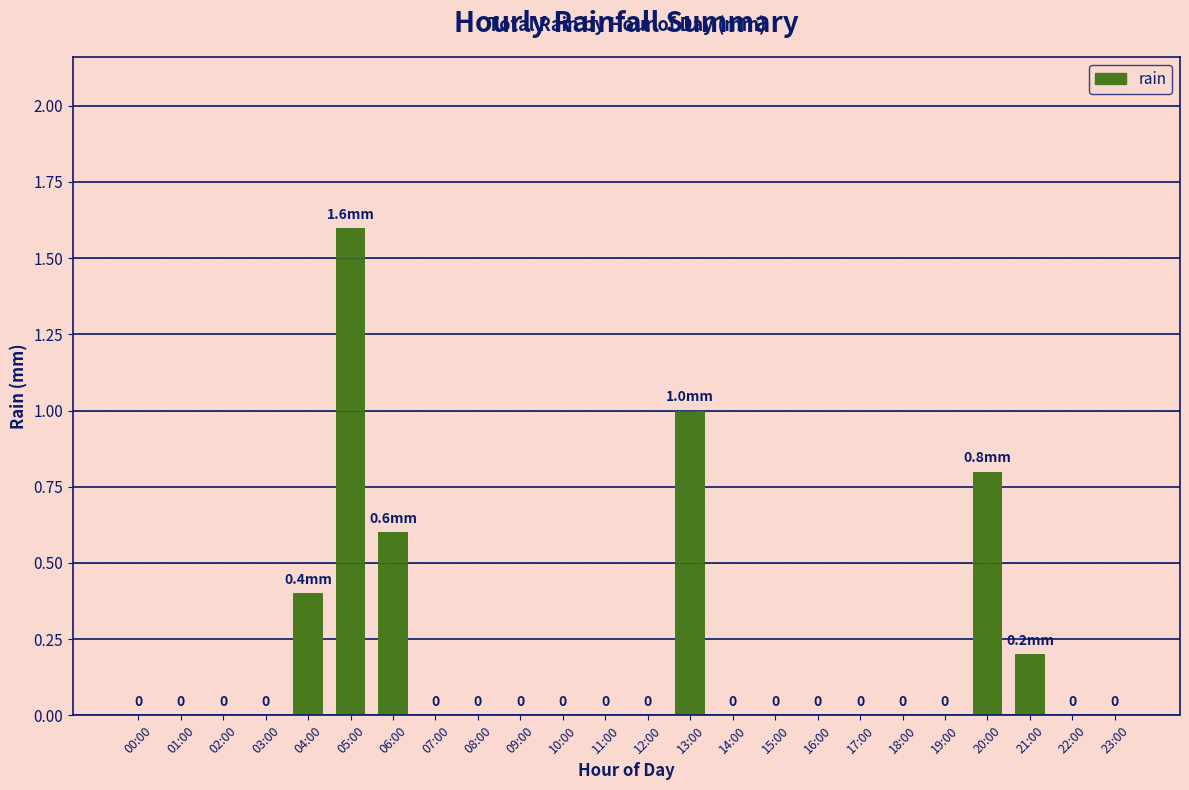

True or false: the data shows 0.0 at 02:00.

True